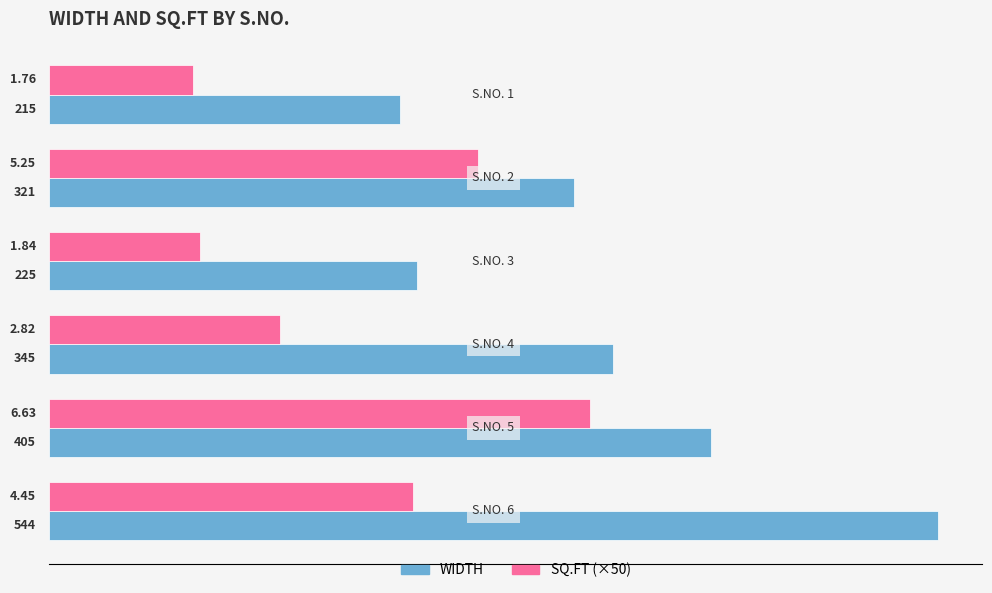

List the series in order of their peak value, lowest first.

SQ.FT (×50), WIDTH